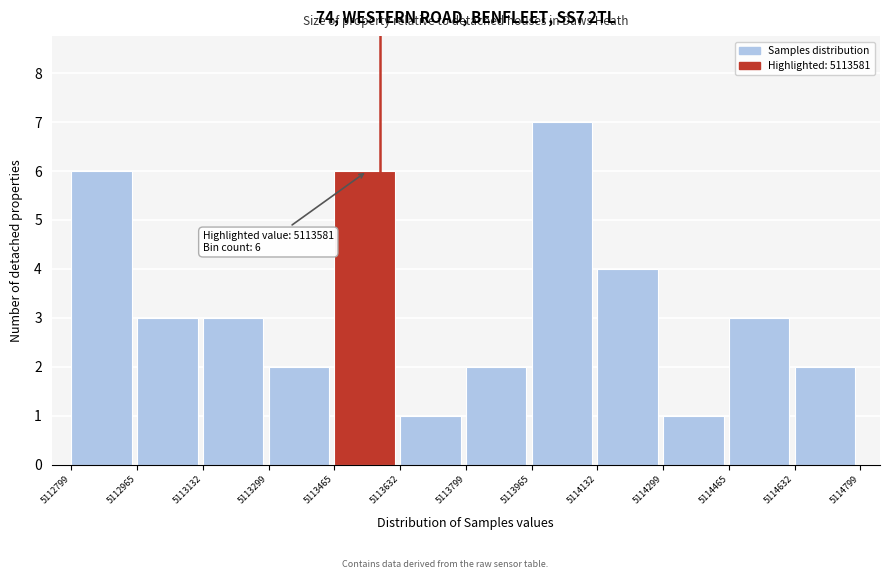

Which range on the x-axis has the tallest bar?

5113965 to 5114132